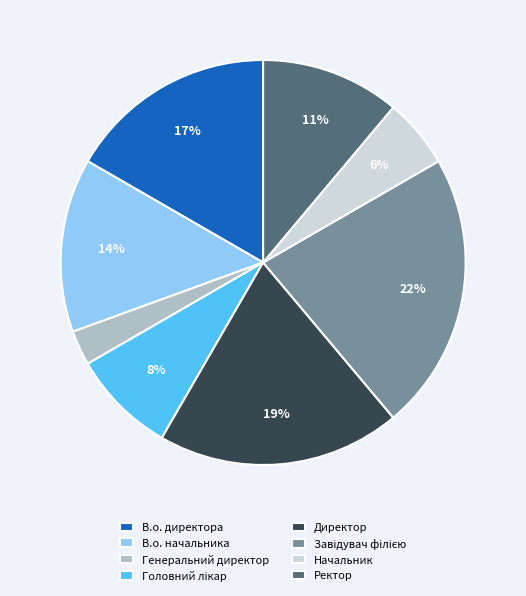

The В.о. директора slice represents 4% of the pie. True or false?

False